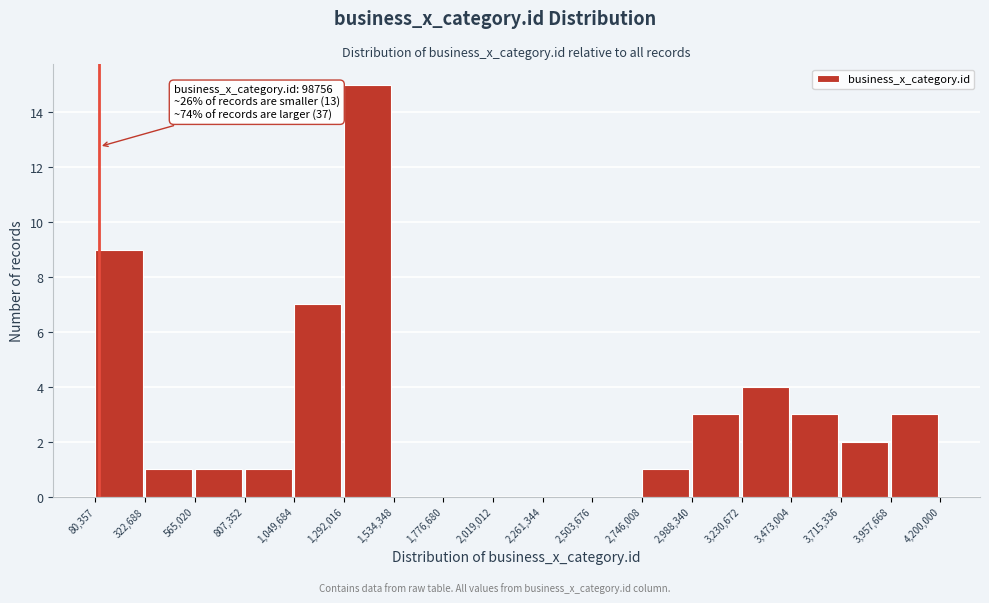

Which range on the x-axis has the tallest bar?

1,292,016 to 1,534,348